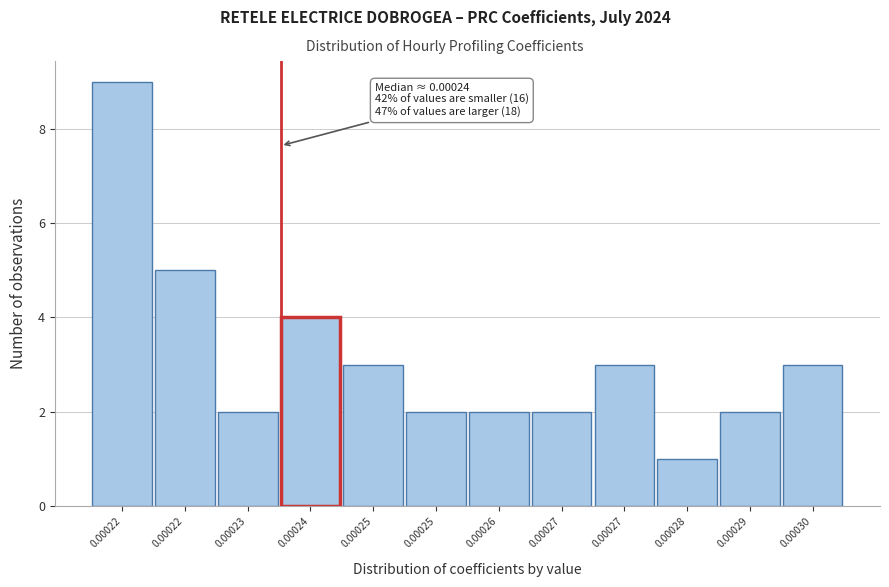

Are the bars horizontal?

No